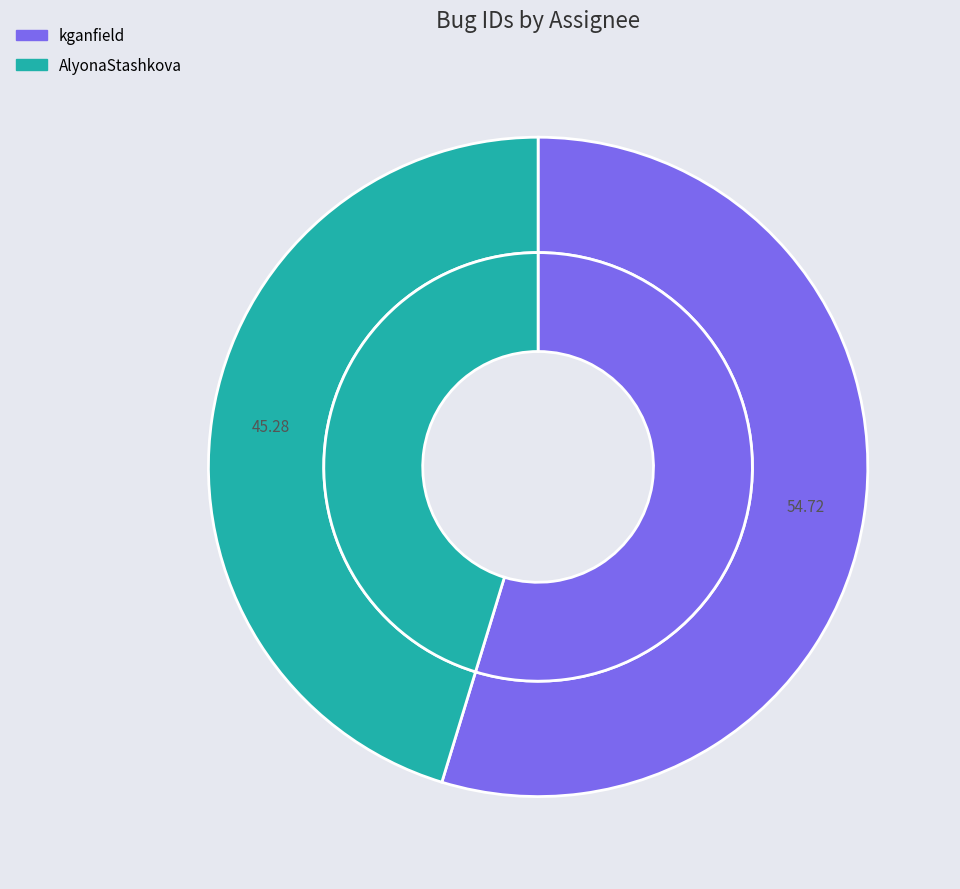

To the nearest percent, what is the difference between the AlyonaStashkova and kganfield slice percentages?

9%